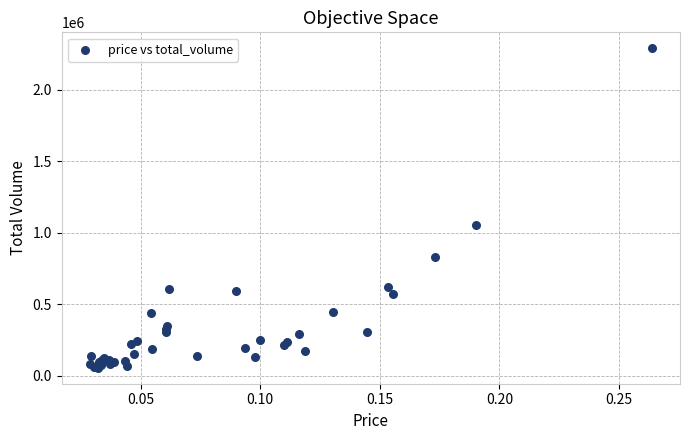

What Y value in the scatter plot is closest to 1174204?

1054632.4